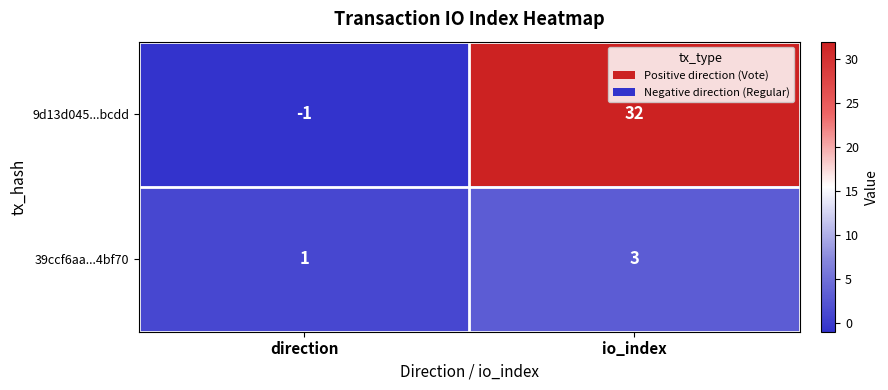

Is it true that 9d13d045...bcdd equals 45 at io_index?

False